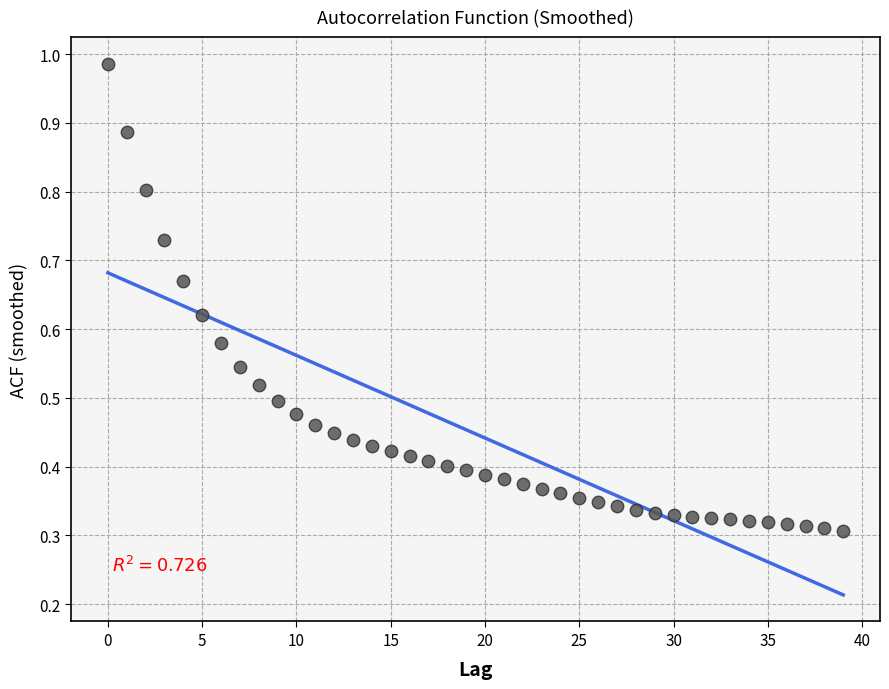

Count the number of points in this scatter plot.

40